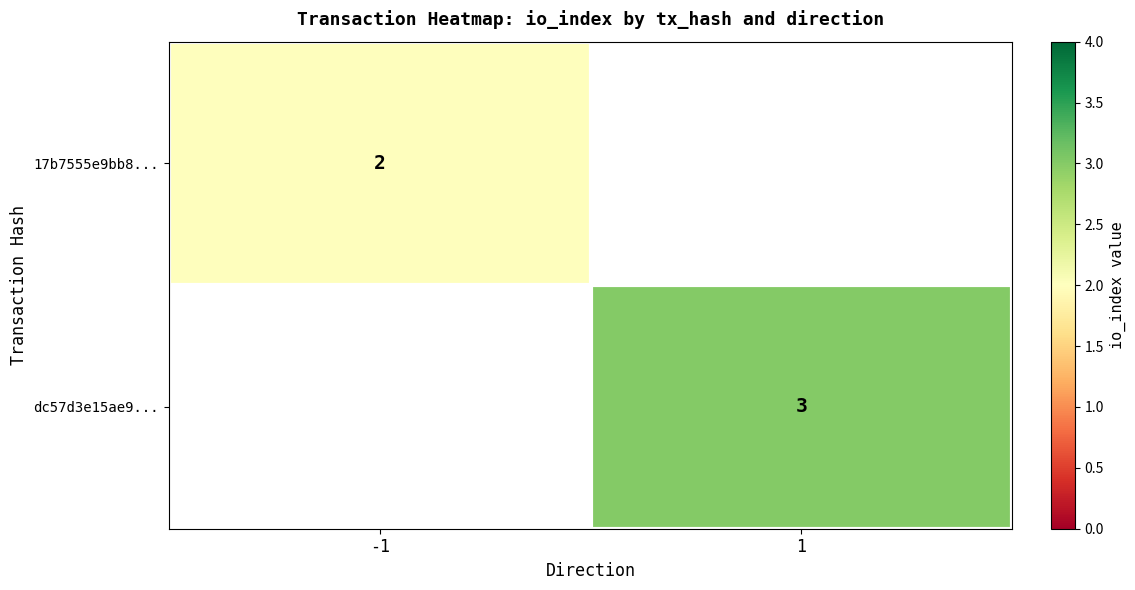

Is the value of dc57d3e15ae9... at 1 greater than the value of 17b7555e9bb8... at -1?

Yes